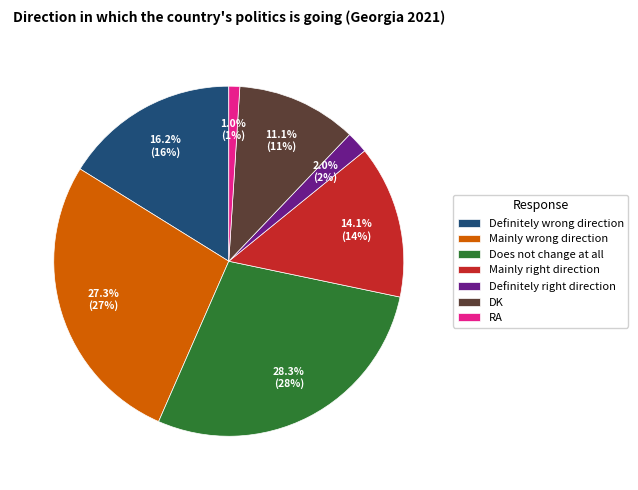

What percentage do DK and RA together represent?

12.1%